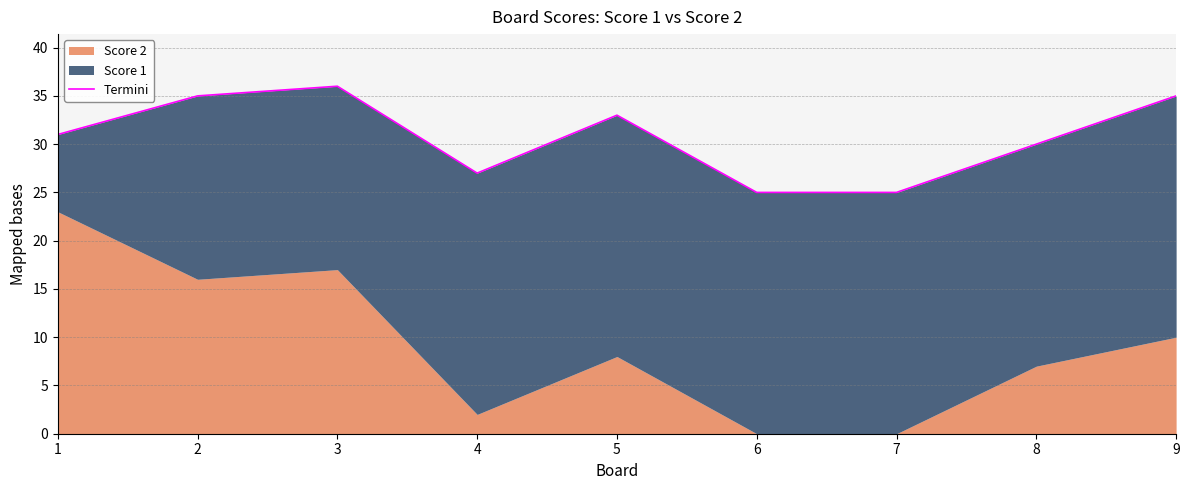

Rank the categories by value from lowest to highest.

6, 7, 4, 8, 1, 5, 2, 9, 3